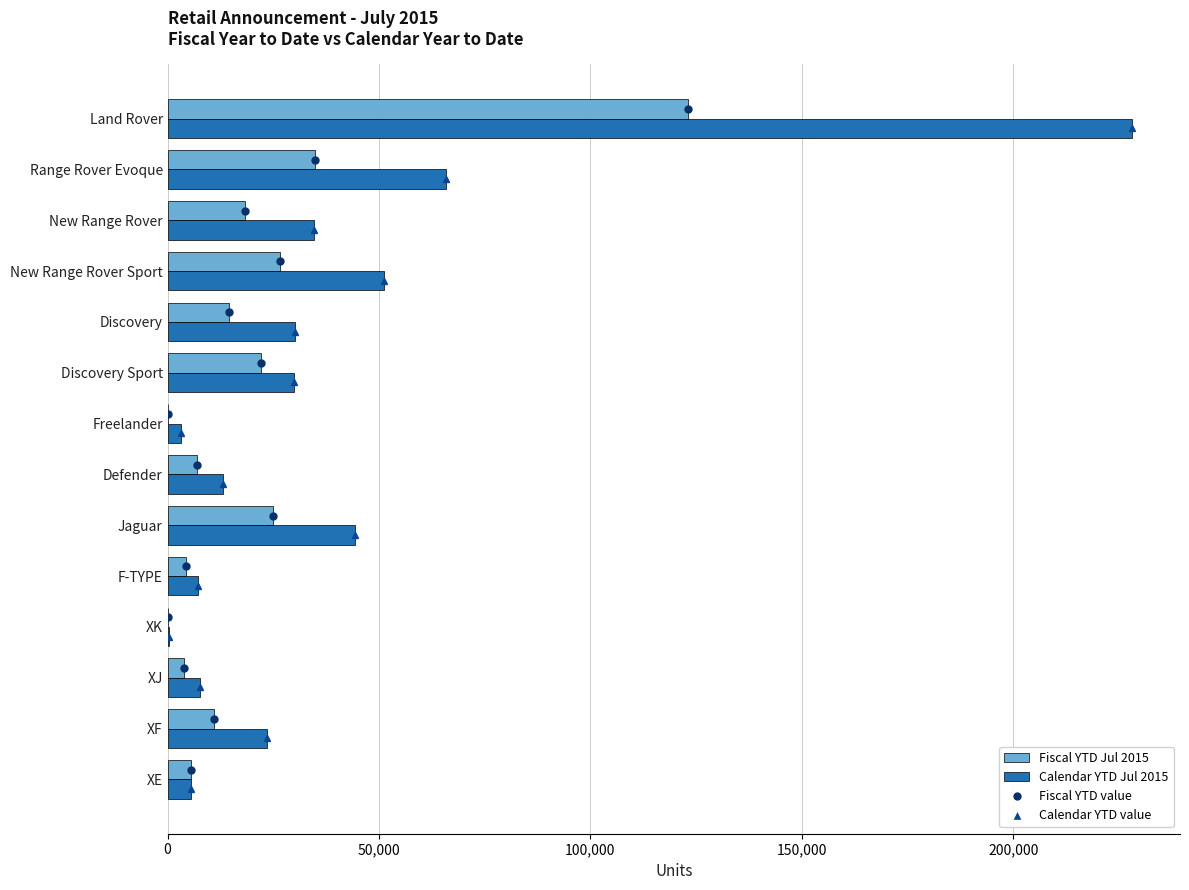

The Calendar YTD Jul 2015 series shows 23507 at XF. True or false?

True